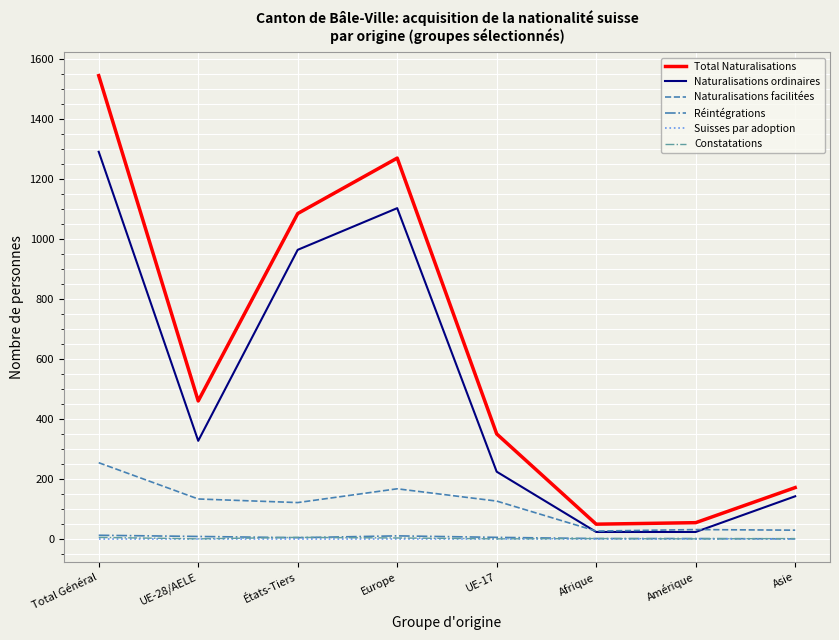

At which category does the chart reach its peak across all series?

Total Général